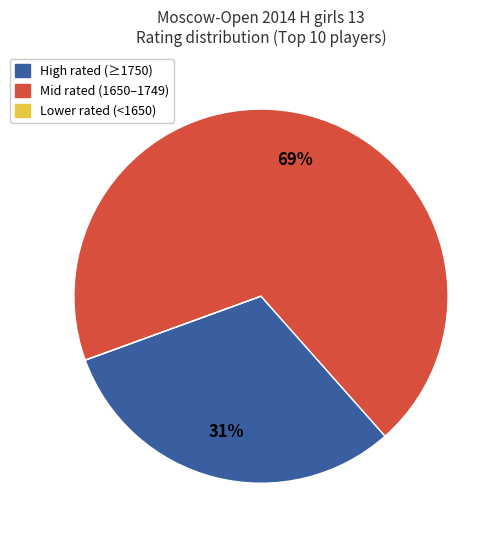

Does any single category account for the majority?

Yes